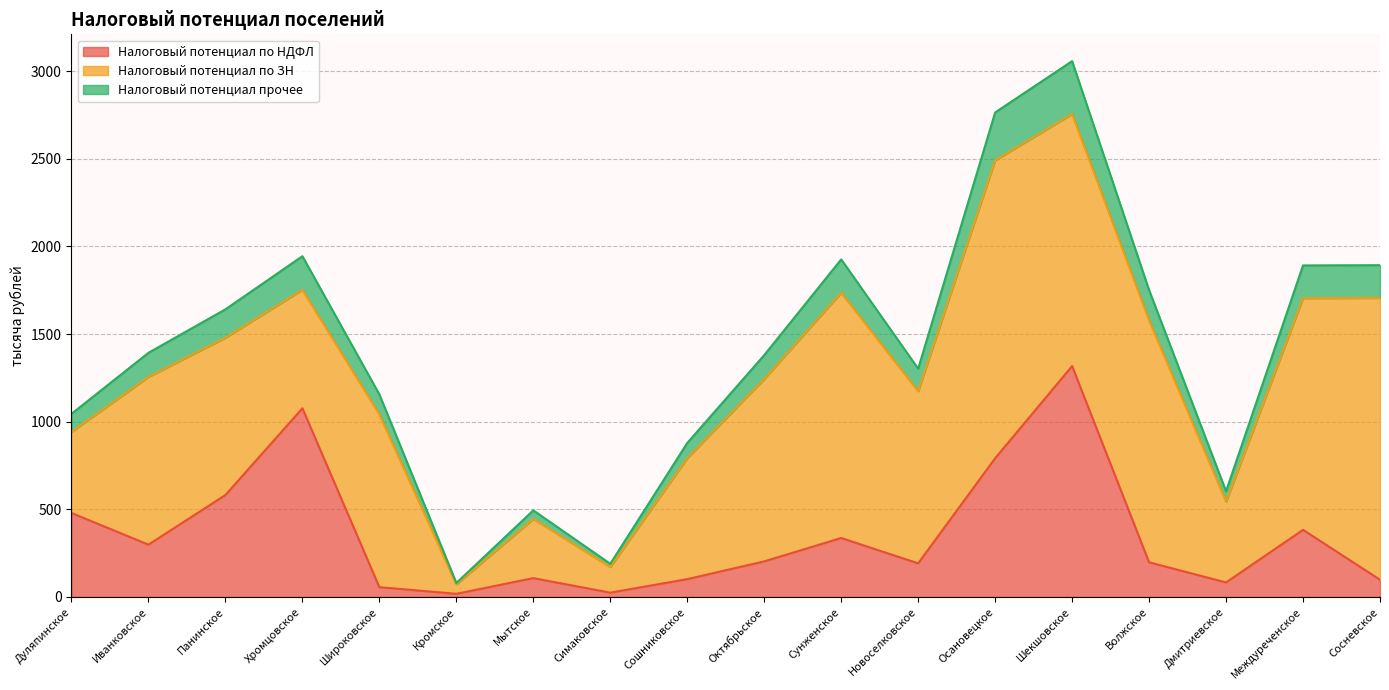

Which has a higher value, Сосневское or Дуляпинское?

Дуляпинское